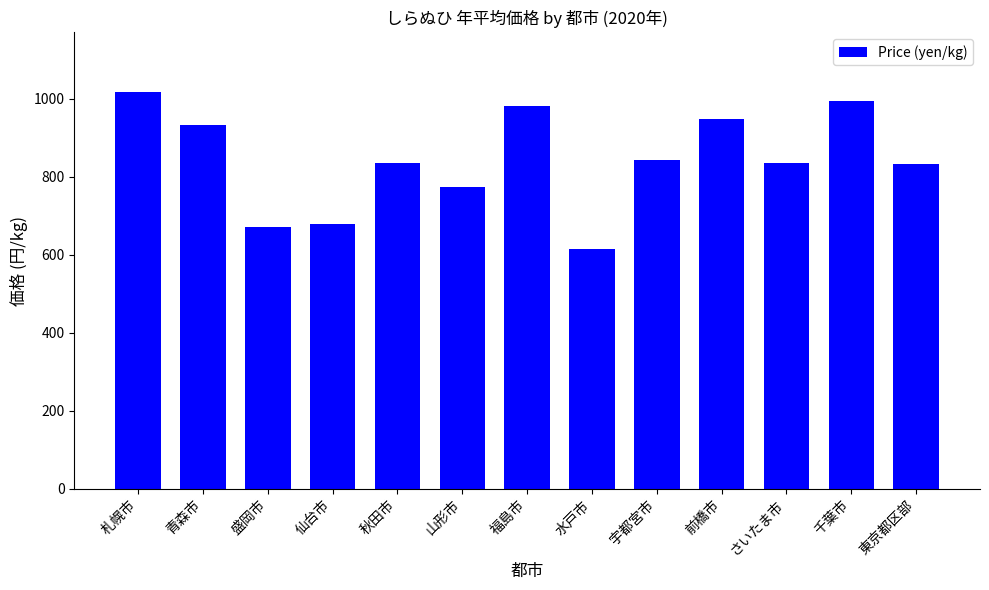

Which category has the highest value across all series?

札幌市